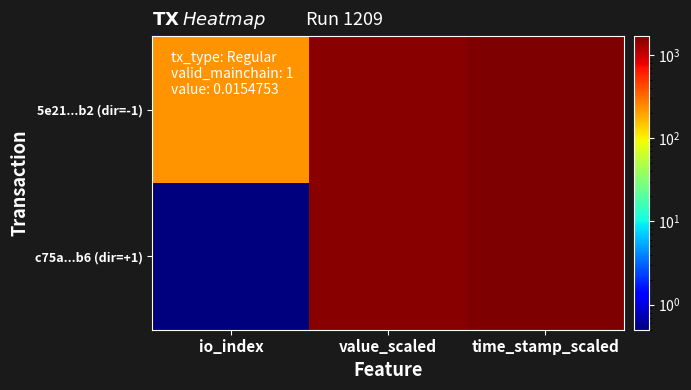

Rank the series by their average value, from highest to lowest.

5e21...b2 (dir=-1), c75a...b6 (dir=+1)